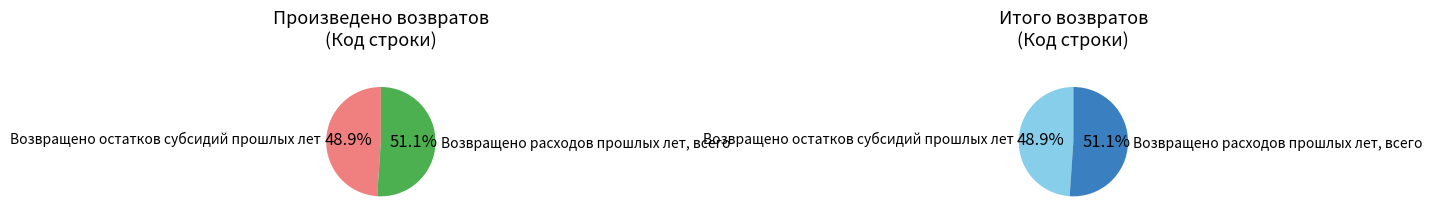

Which category has the smallest portion of the pie?

Возвращено остатков субсидий прошлых лет